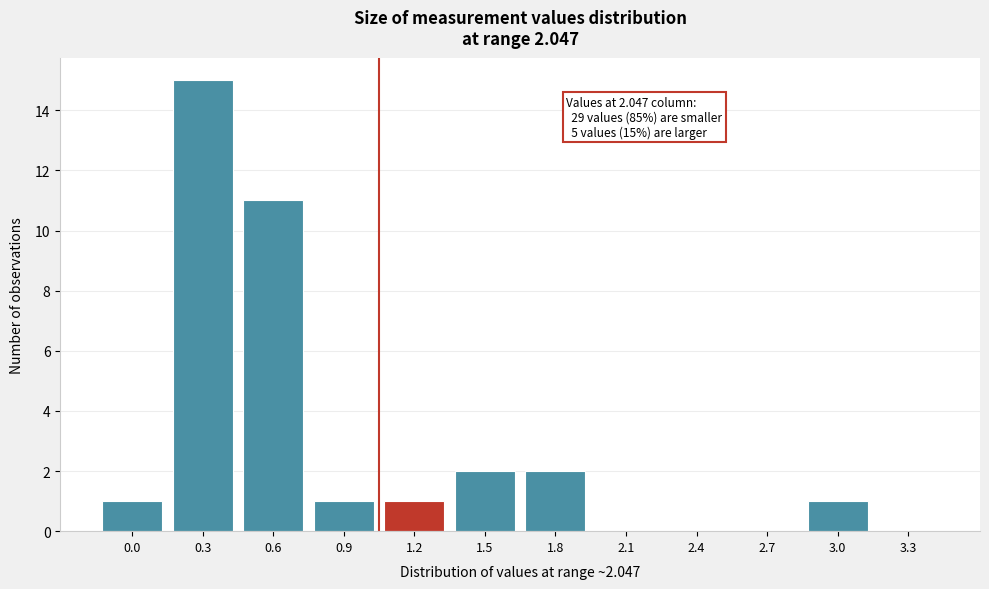

Reading left to right, what are all the values shown in this chart?

0.0=1	0.3=15	0.6=11	0.9=1	1.2=1	1.5=2	1.8=2	2.1=0	2.4=0	2.7=0	3.0=1	3.3=0